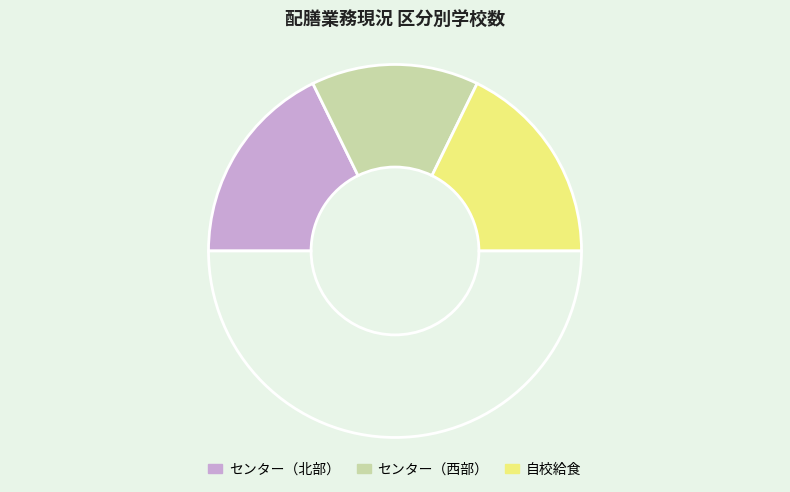

Count the number of slices in the pie.

4